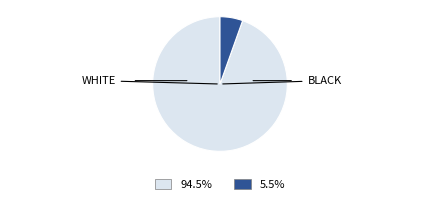

What is the ratio of the value at 94.5% to the value at 5.5%?

17.3